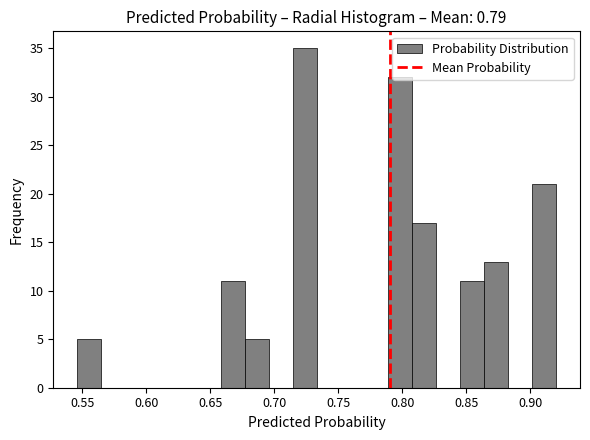

Around what value on the x-axis is the tallest bar? Give the approximate position of its centre, as read against the axis.

0.725